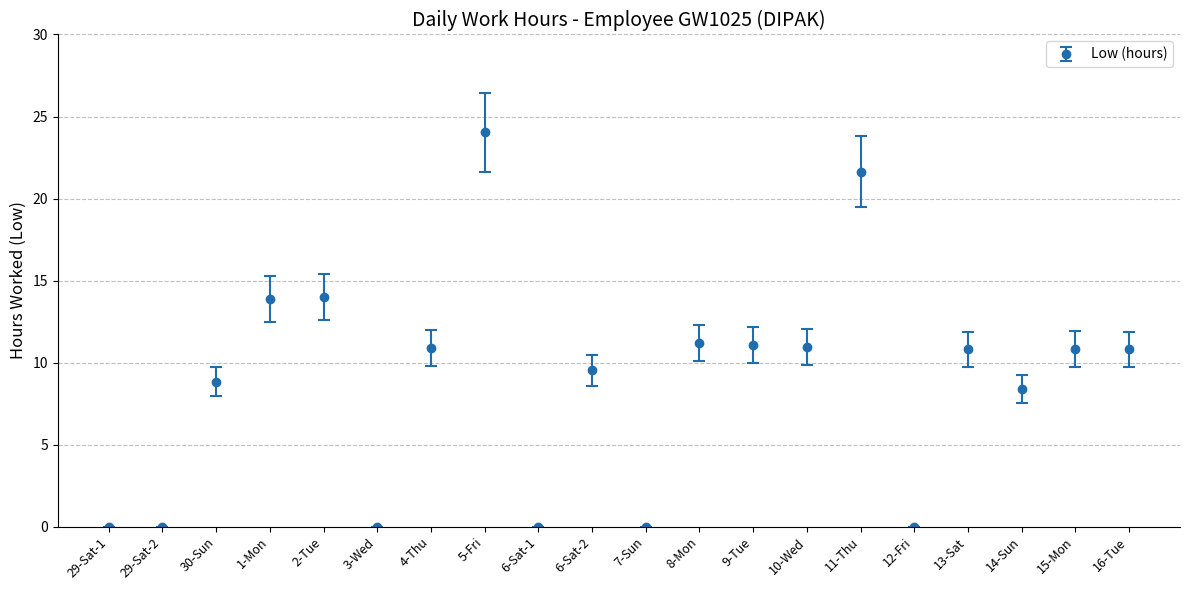

What is the difference between the maximum and minimum values?

24.0